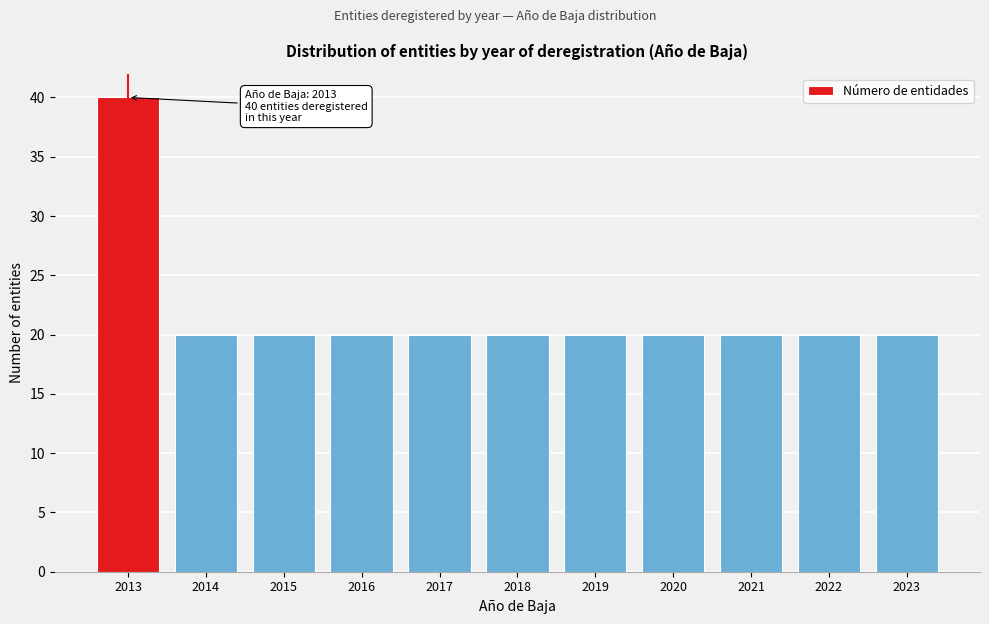

Reading right to left, transcribe all the data shown in this chart.

2023=20	2022=20	2021=20	2020=20	2019=20	2018=20	2017=20	2016=20	2015=20	2014=20	2013=40